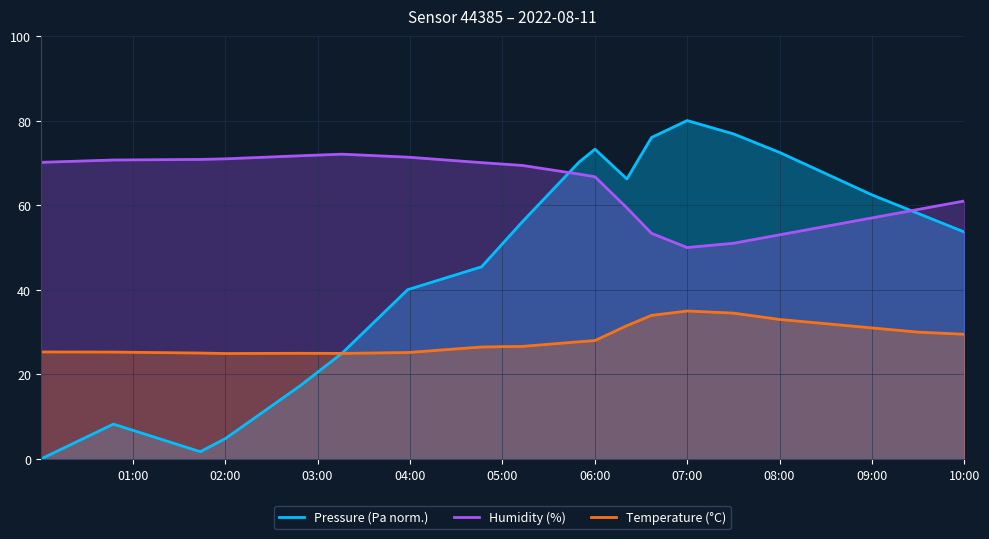

Which series has the largest total across all categories?

Humidity